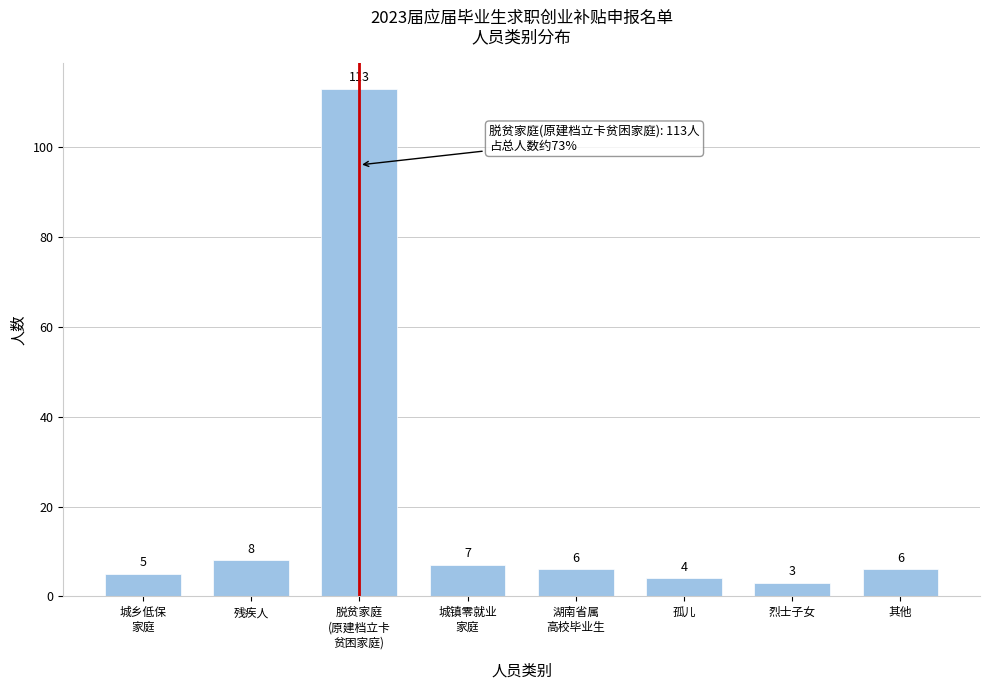

Reading left to right, transcribe all the data shown in this chart.

5	8	113	7	6	4	3	6